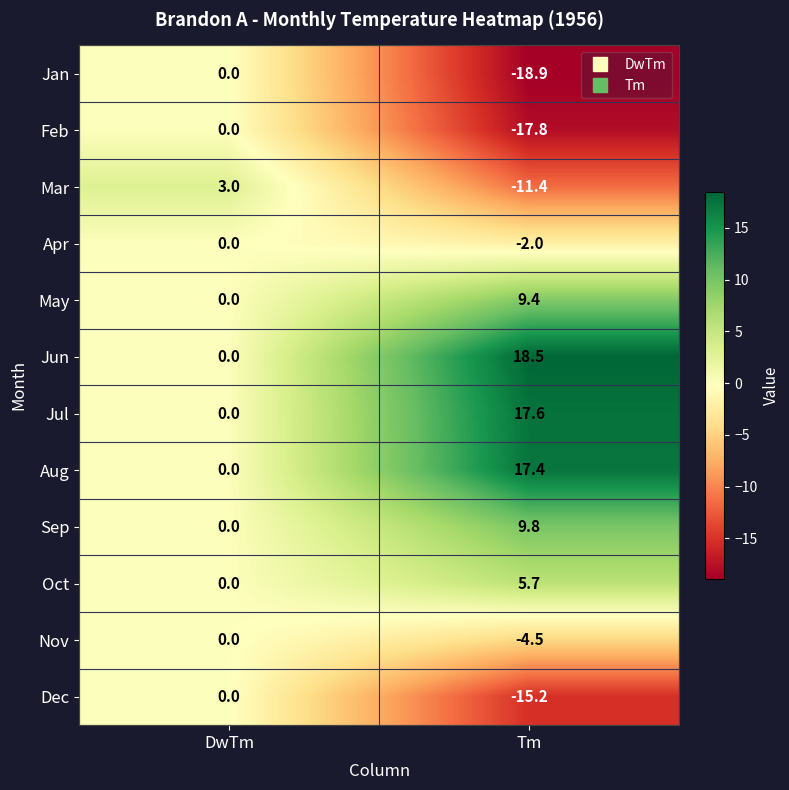

Reading left to right, transcribe all the data shown in this chart.

Jan: 0.0	-18.9
Feb: 0.0	-17.8
Mar: 3.0	-11.4
Apr: 0.0	-2.0
May: 0.0	9.4
Jun: 0.0	18.5
Jul: 0.0	17.6
Aug: 0.0	17.4
Sep: 0.0	9.8
Oct: 0.0	5.7
Nov: 0.0	-4.5
Dec: 0.0	-15.2